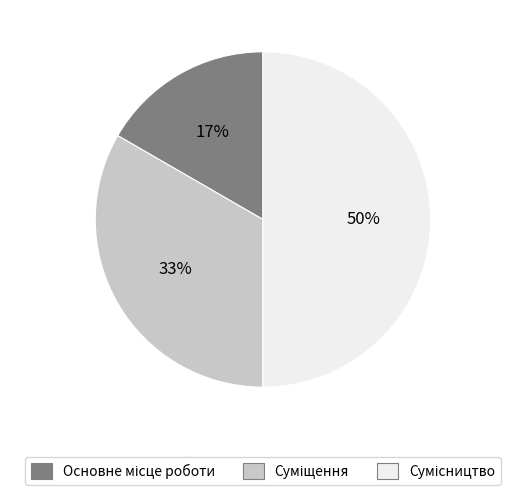

To the nearest percent, what is the difference between the largest and smallest slice percentages?

33%